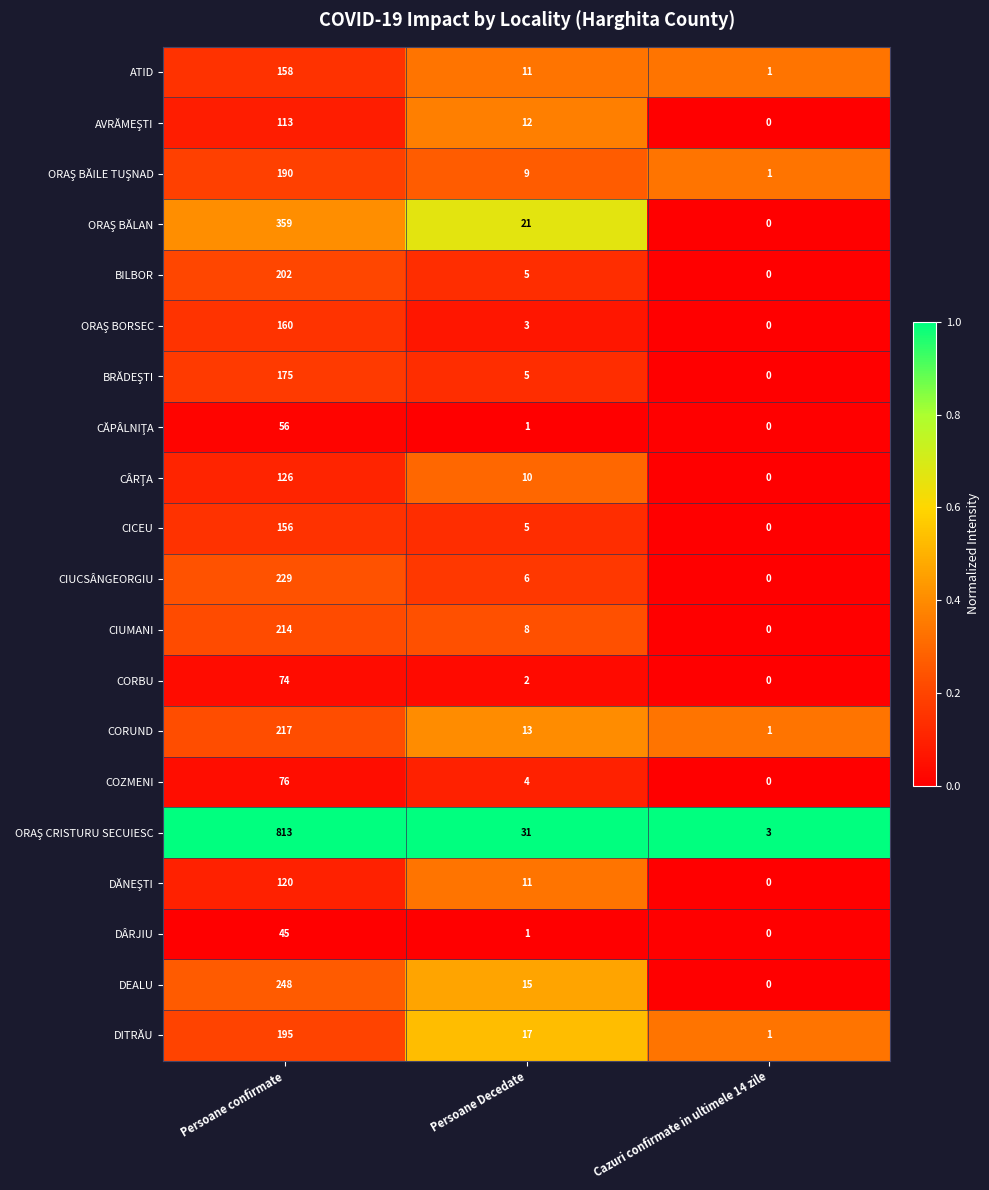

Is the value of CORBU at Cazuri confirmate in ultimele 14 zile greater than the value of CICEU at Persoane Decedate?

No